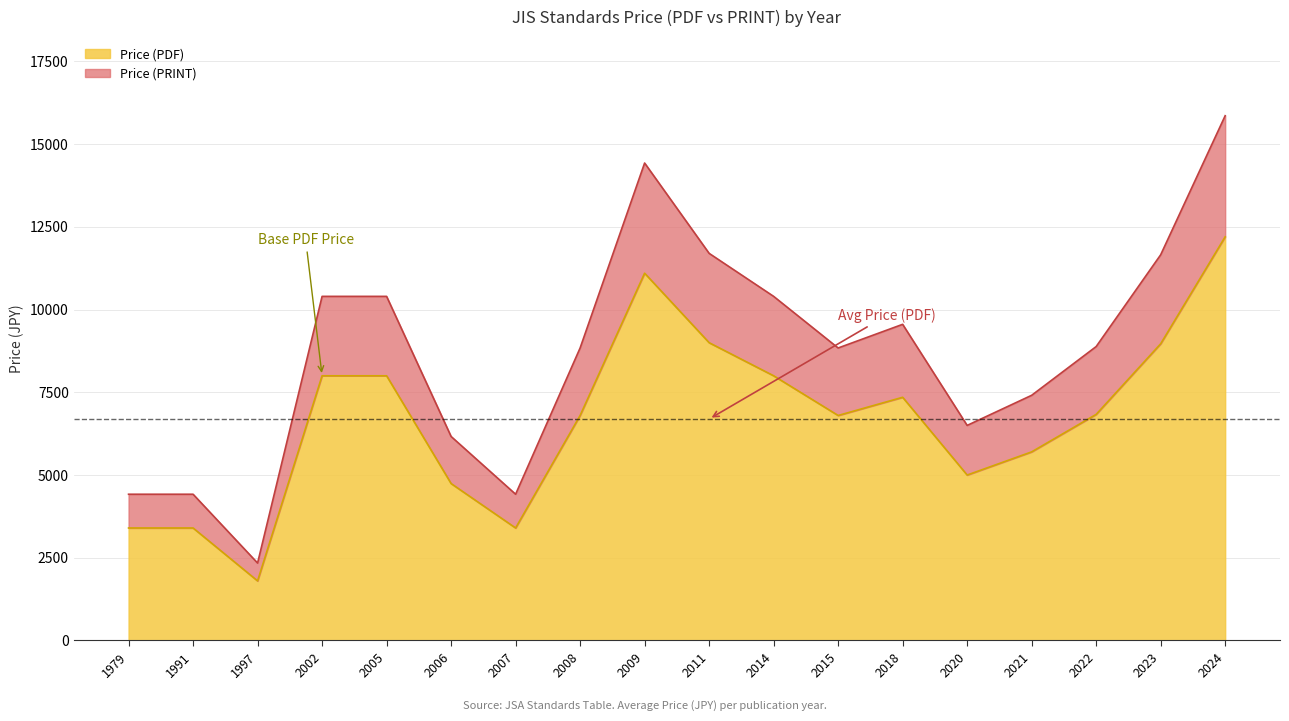

The value of Price (PDF) at 2023 is 5341.2. True or false?

False